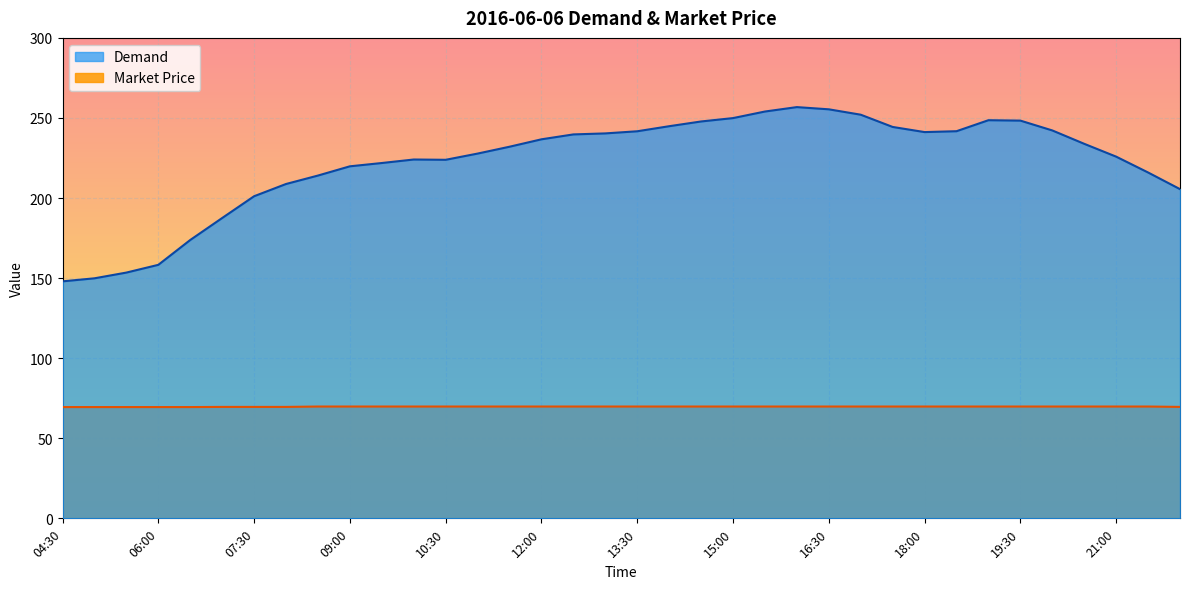

What is the minimum value for Market Price?

69.5